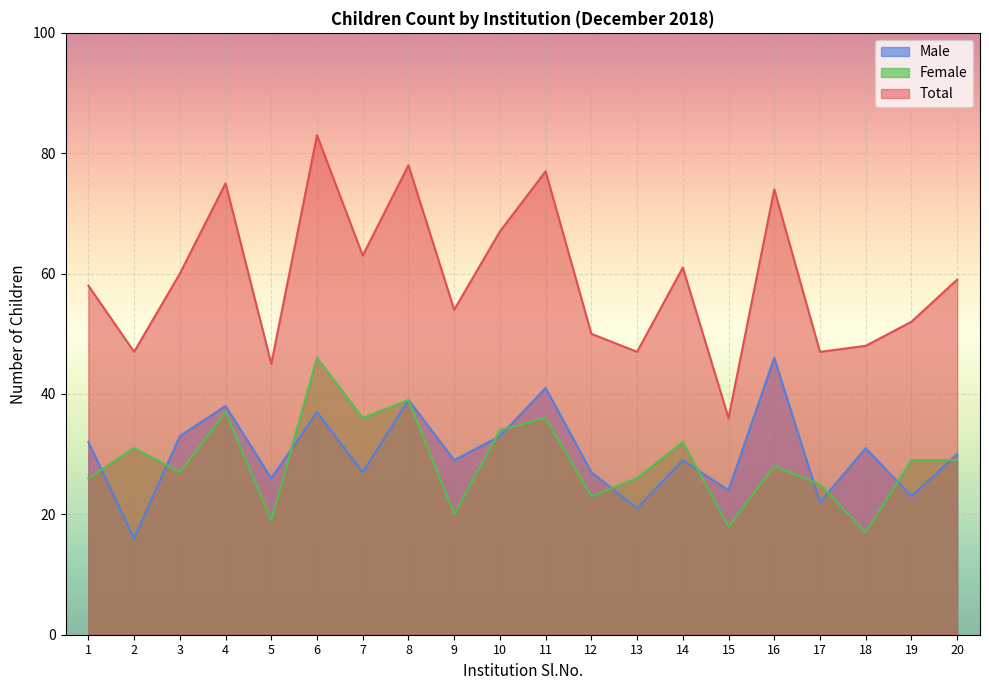

List the series in order of their peak value, highest first.

Total, Male, Female